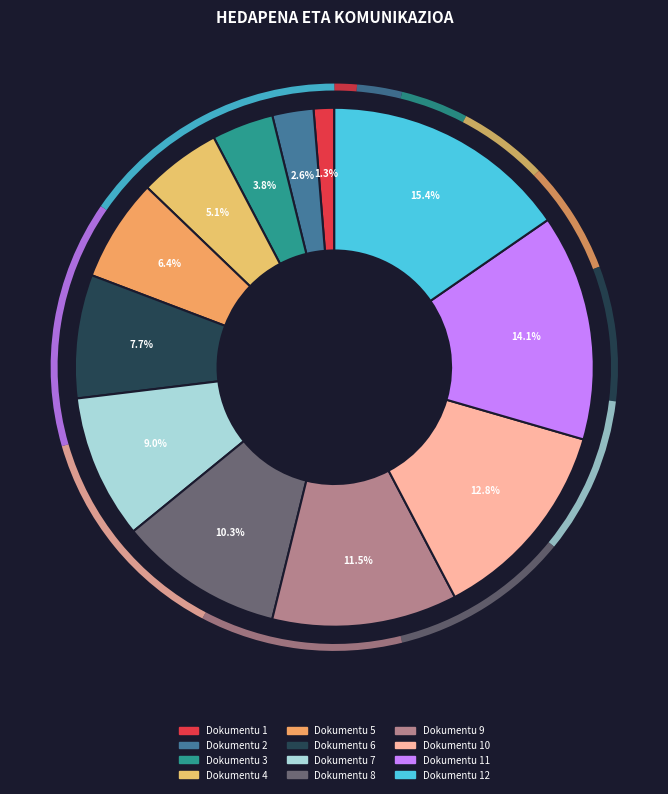

How many slices are in this pie chart?

12